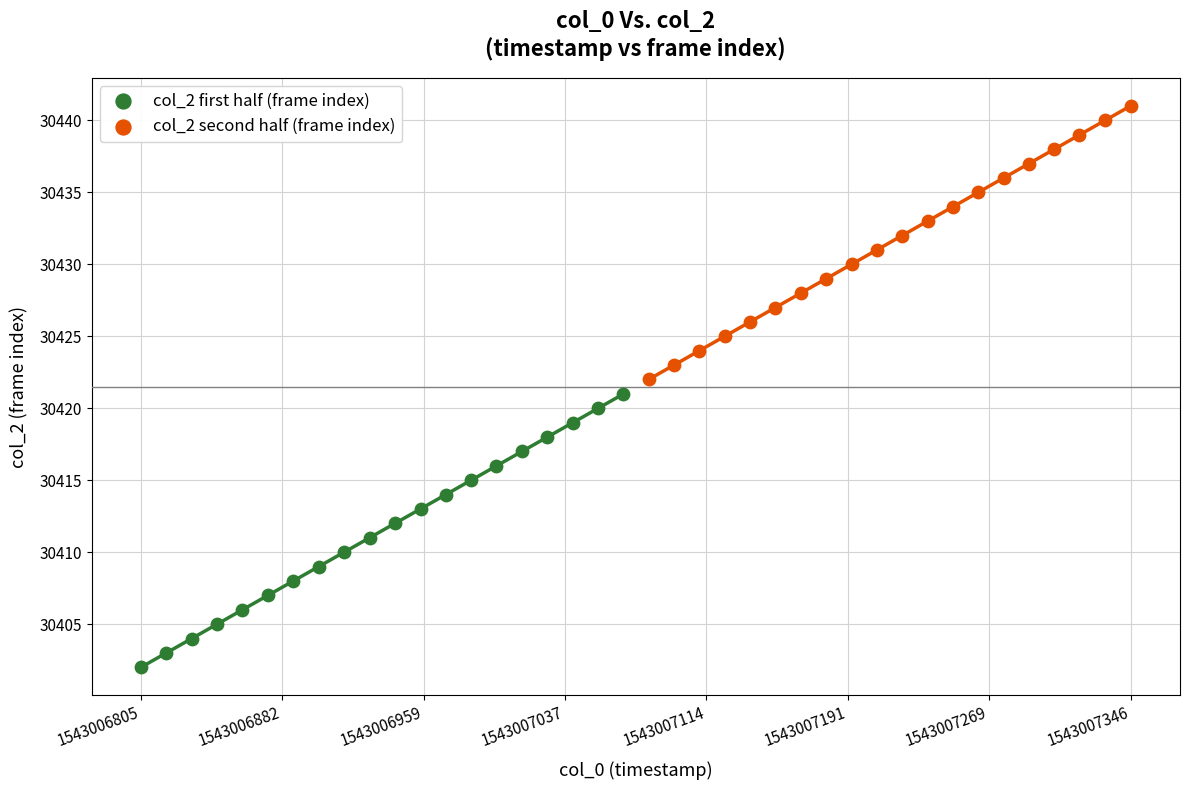

Which series reaches the minimum Y coordinate?

col_2 first half (frame index)